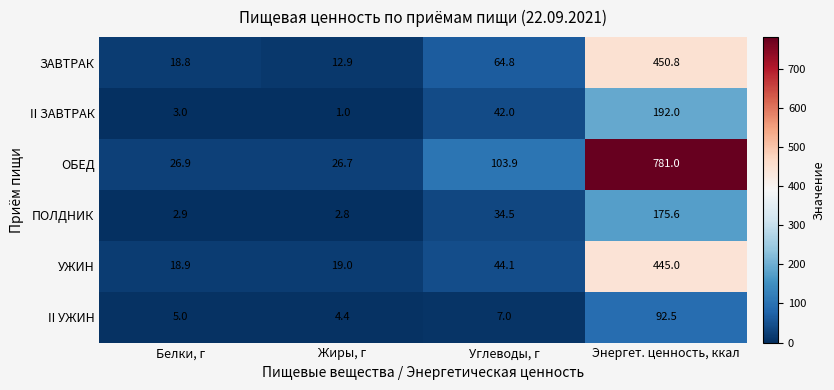

Between Углеводы, г and Энергет. ценность, ккал, which series saw the biggest shift?

ОБЕД